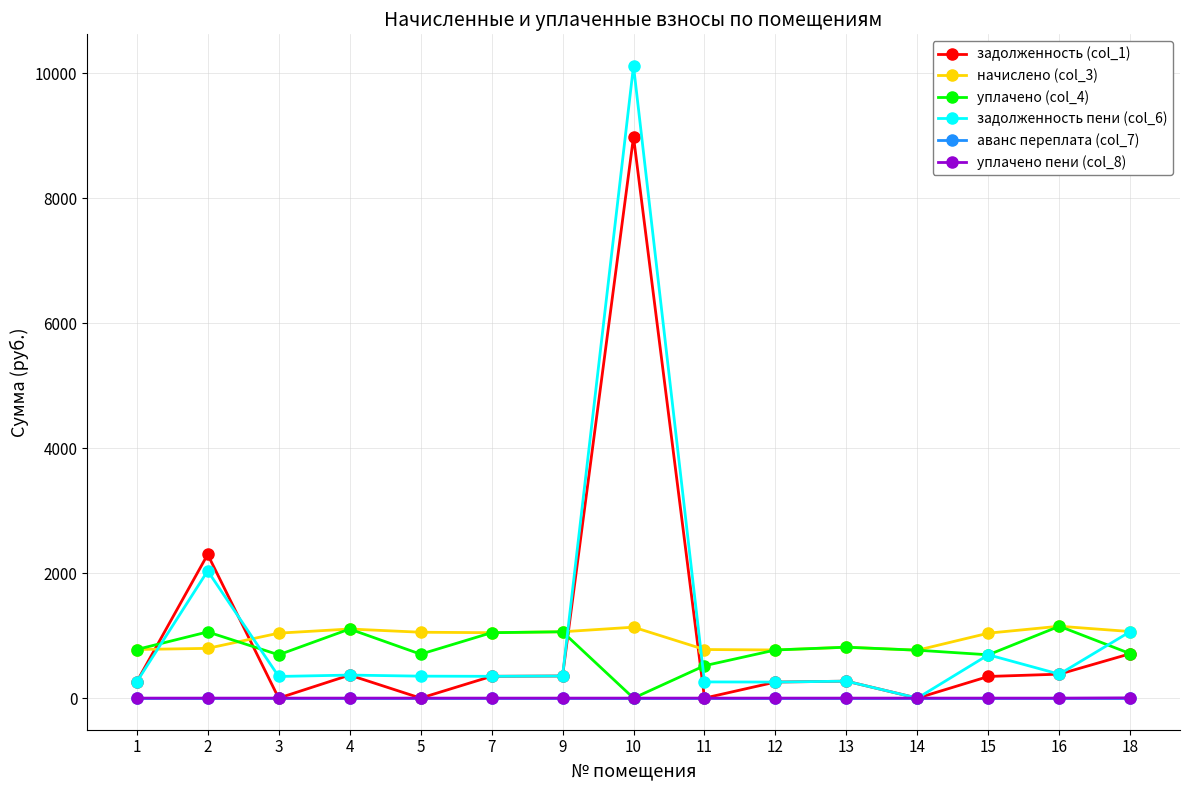

Which series has the largest total across all categories?

задолженность пени (col_6)